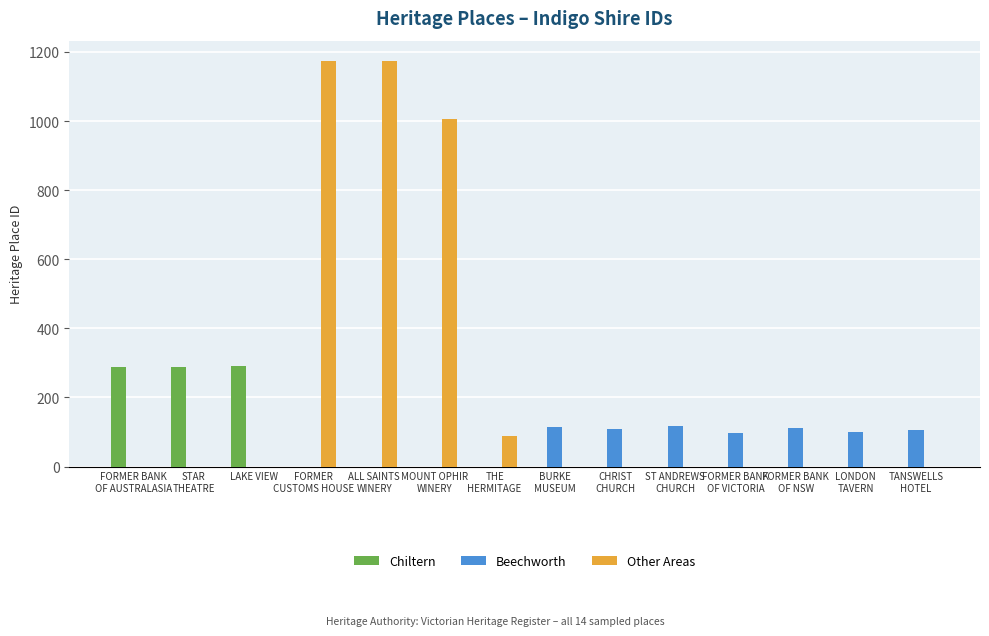

What are all the series names shown in the legend?

Chiltern, Beechworth, Other Areas